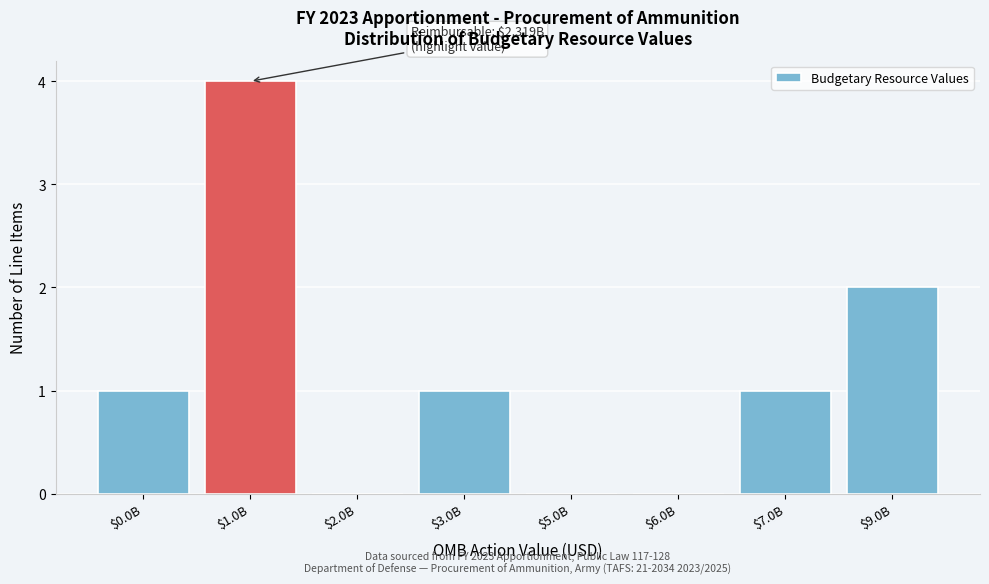

True or false: the data shows -3 at $6.0B.

False